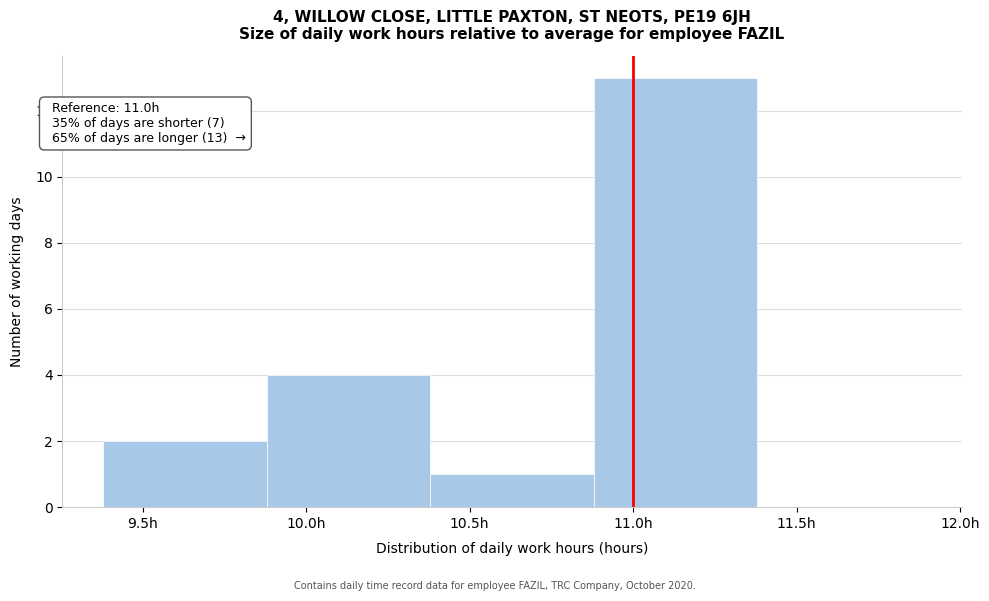

Which range on the x-axis has the tallest bar?

10.88 to 11.38